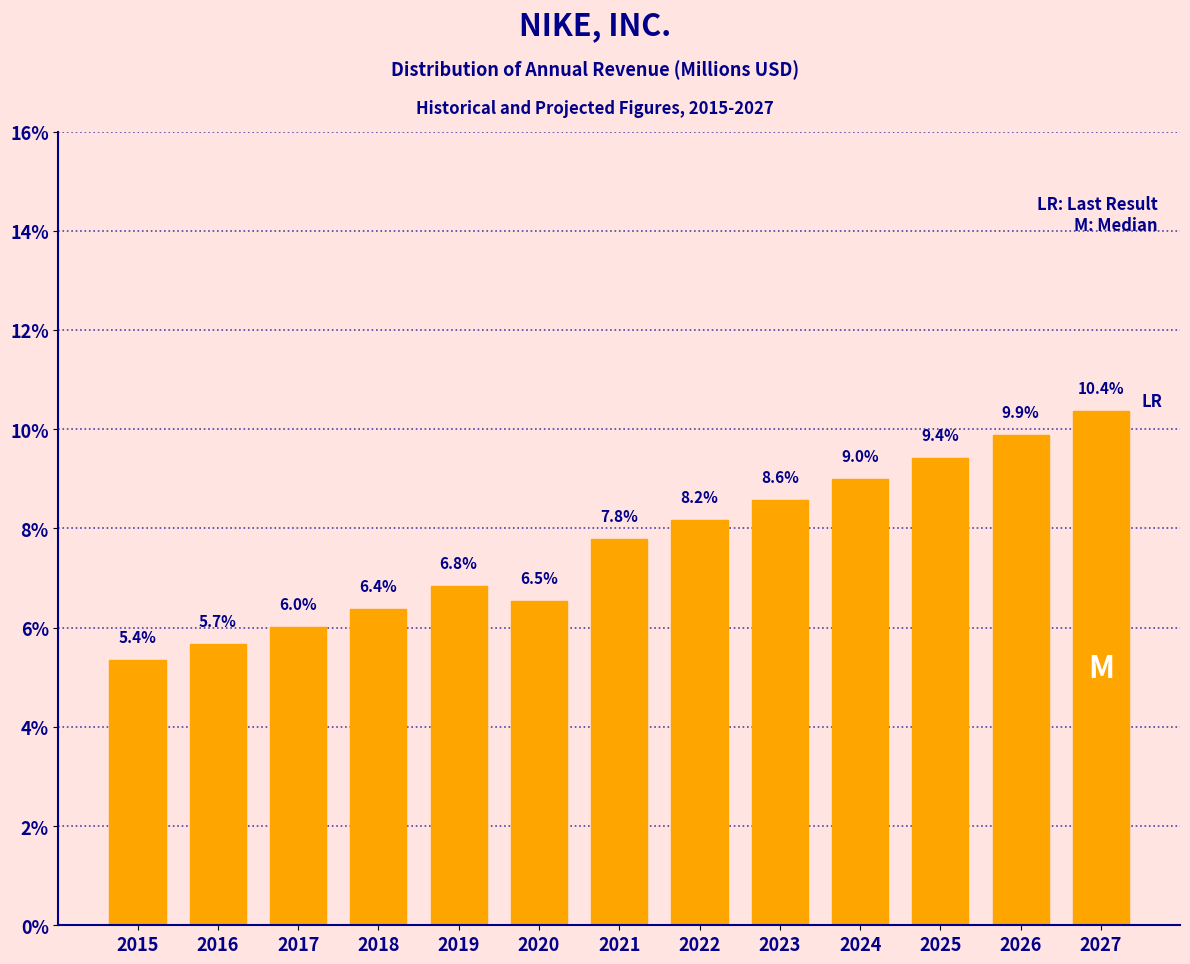

Reading left to right, transcribe all the data shown in this chart.

2015=5.4	2016=5.7	2017=6.0	2018=6.4	2019=6.8	2020=6.5	2021=7.8	2022=8.2	2023=8.6	2024=9.0	2025=9.4	2026=9.9	2027=10.4